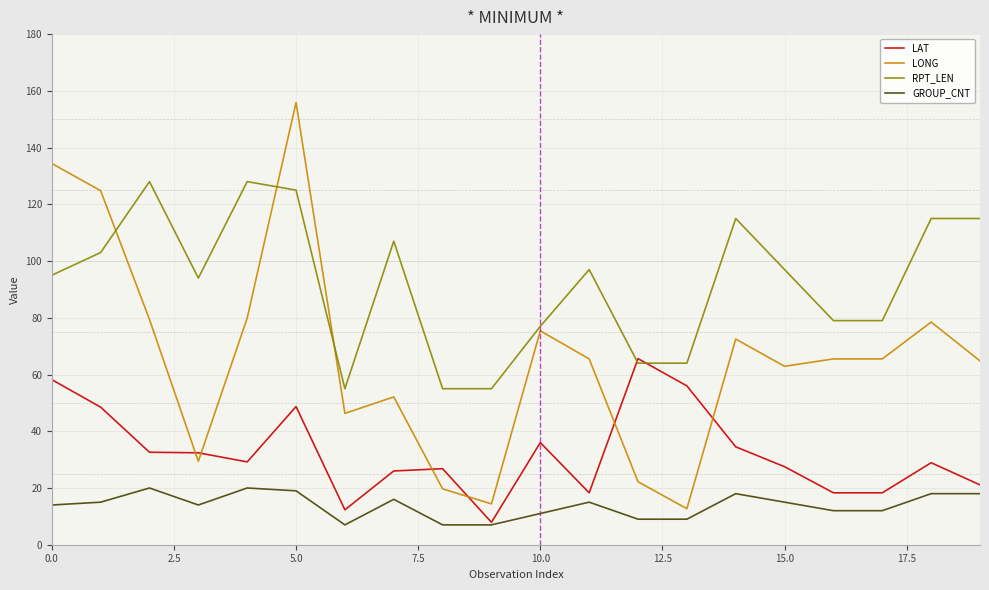

What is the sum of all LONG values?

1321.8